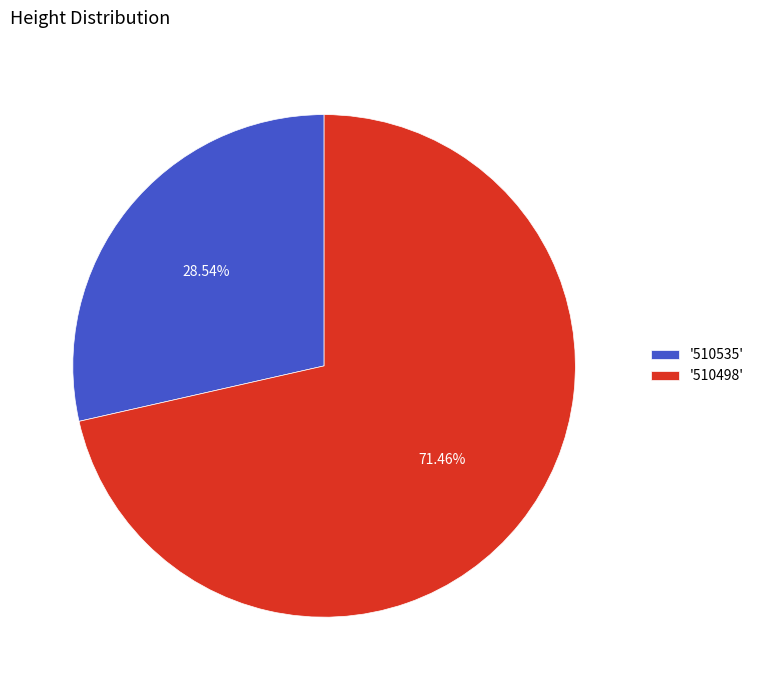

Do '510498' and '510535' together represent more than half of the pie?

Yes